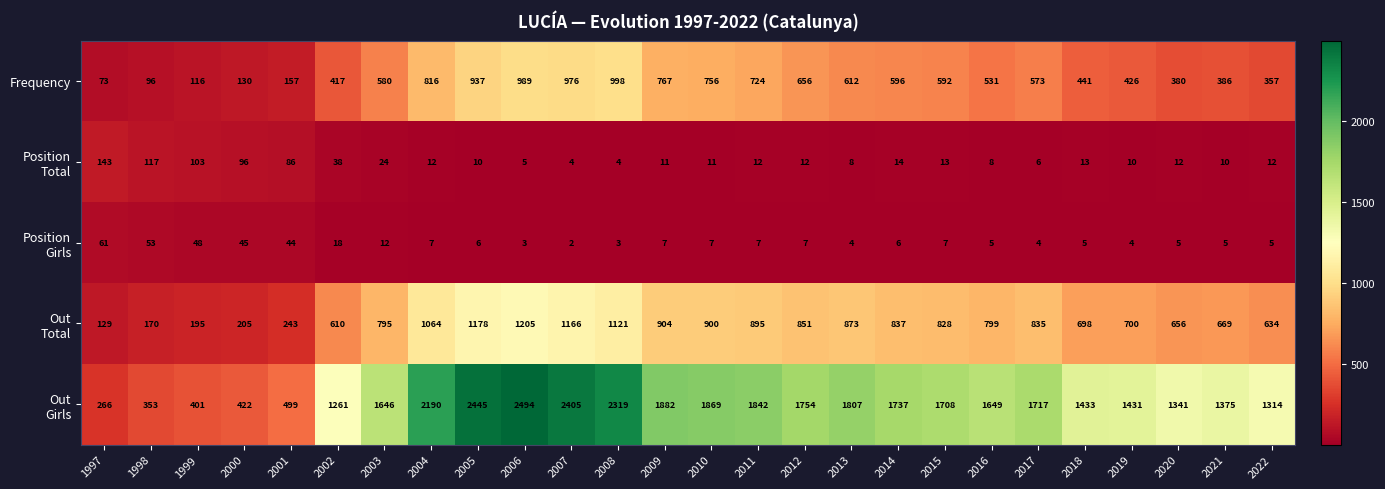

How many values in the Frequency series are below 580?

13